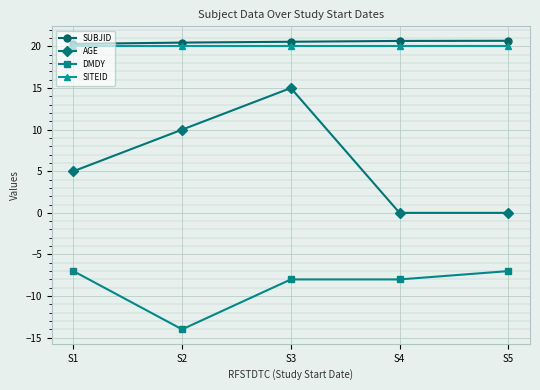

At which category is the sum across all series the highest?

S3